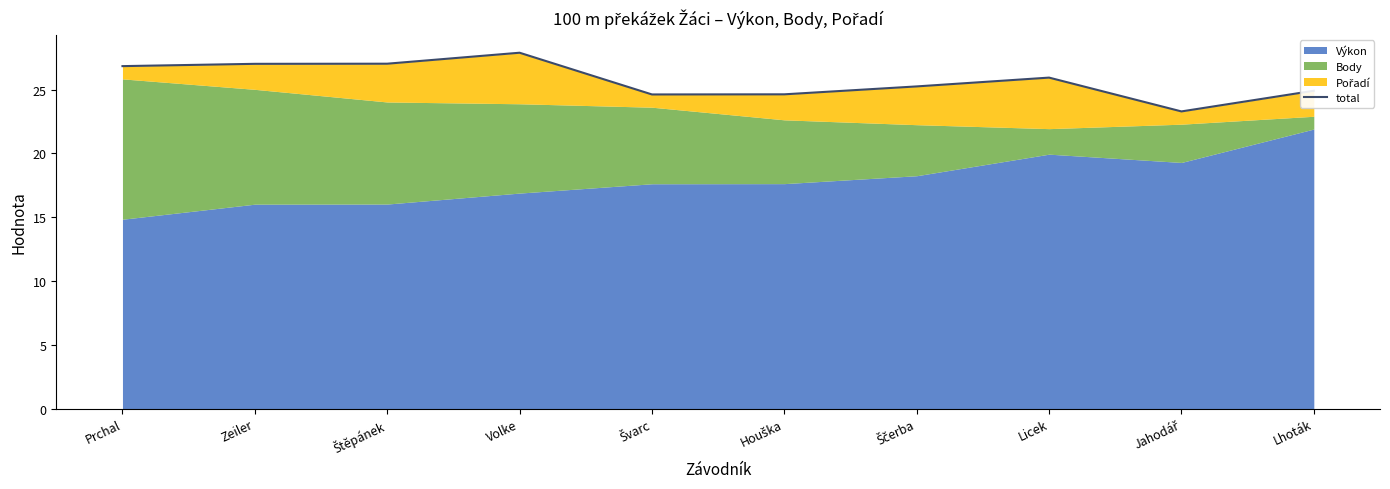

The value at Volke is 45.7. True or false?

False